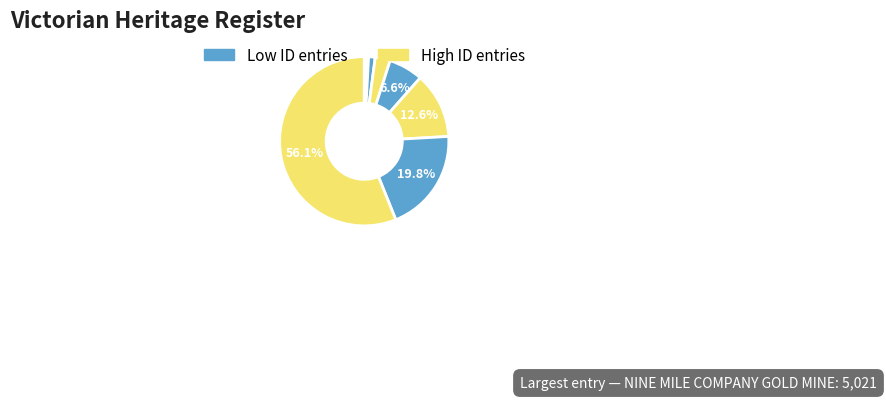

To the nearest percent, what is the difference between the largest and smallest slice percentages?

56%